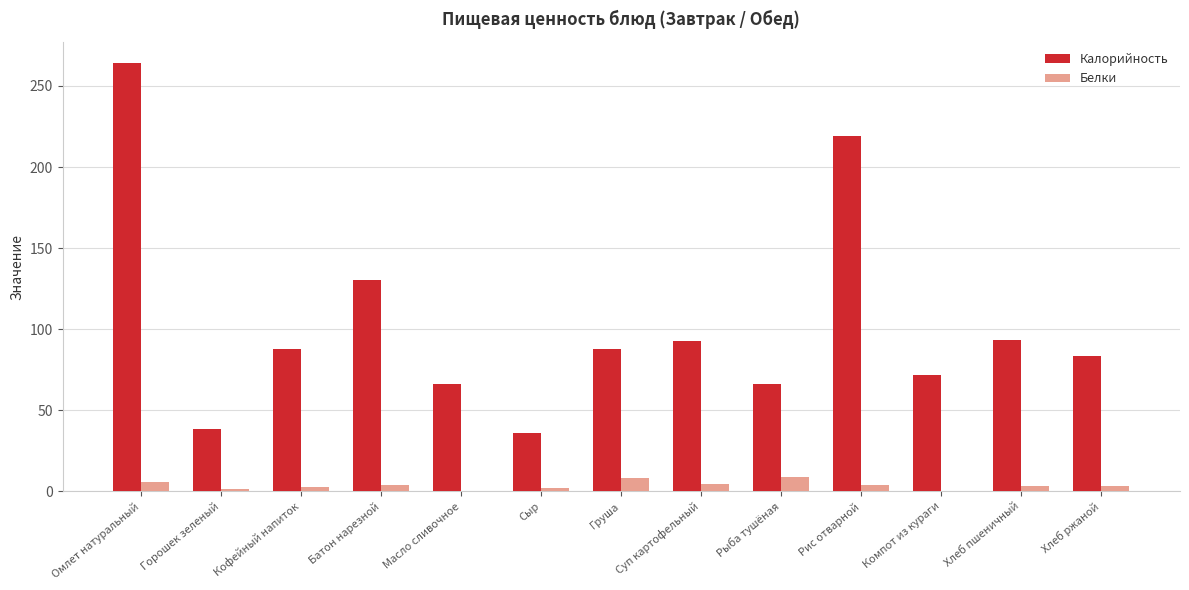

The value of Калорийность at Сыр is 7.4. True or false?

False